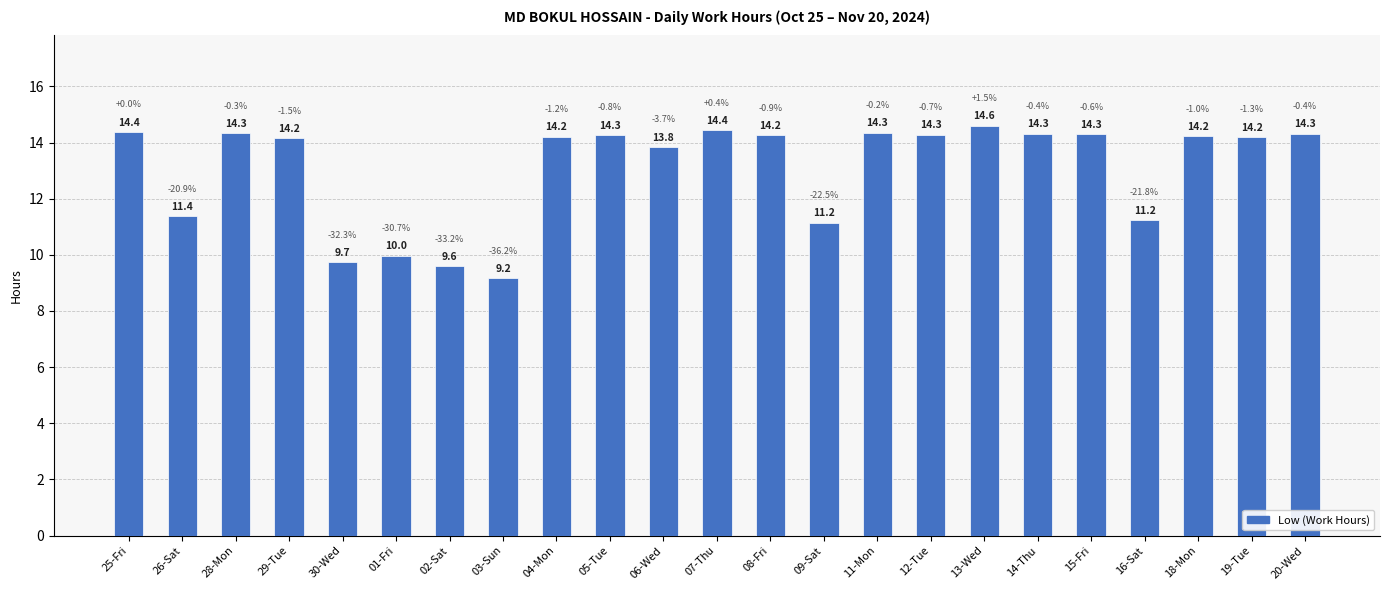

What is the label of the 21st bar from the right?

28-Mon